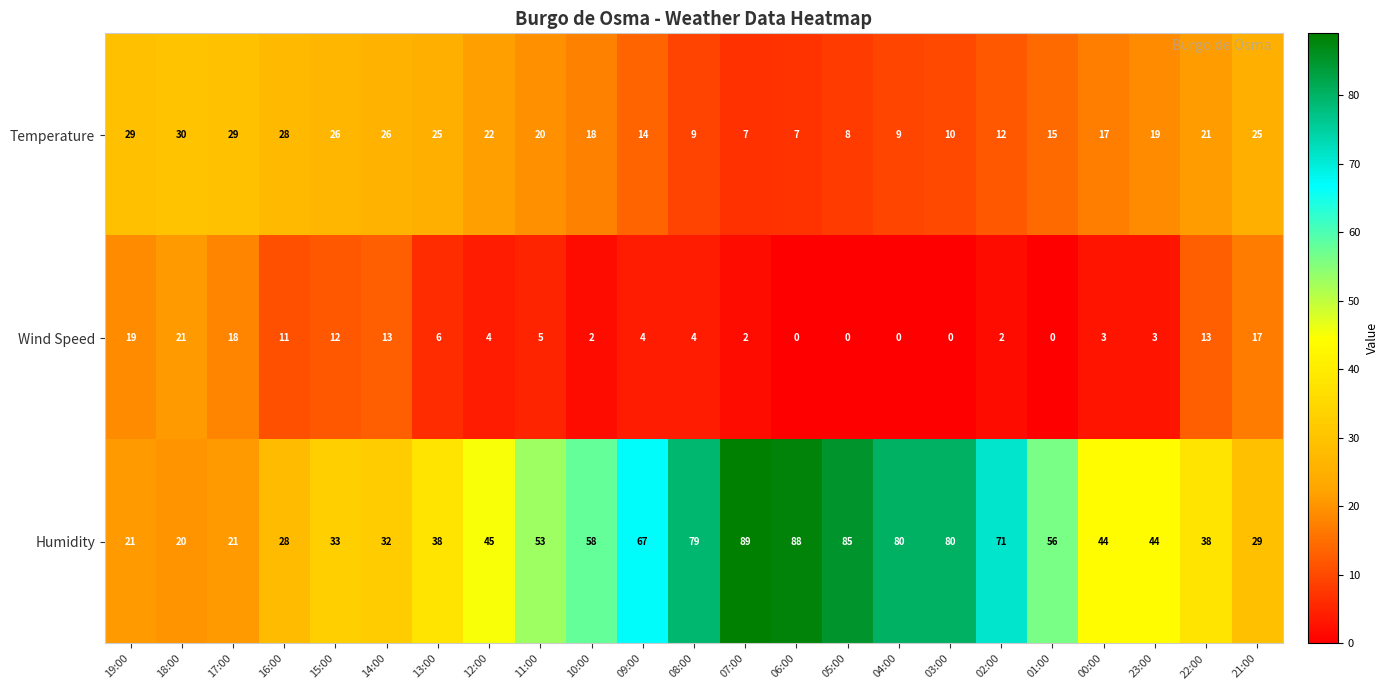

At 02:00, list the series in order from largest to smallest.

Humidity, Temperature, Wind Speed